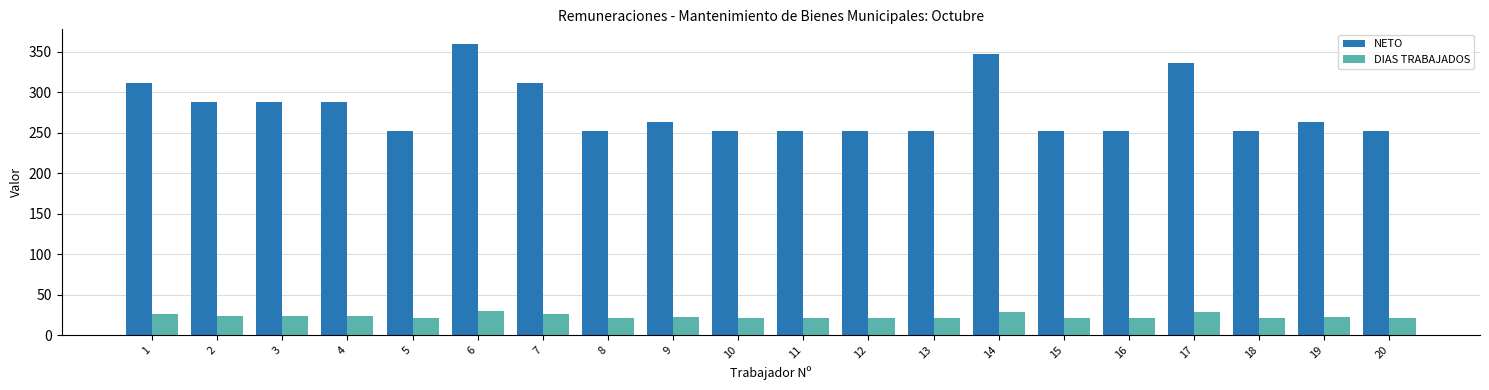

True or false: DIAS TRABAJADOS has a value of 41 at 7.

False